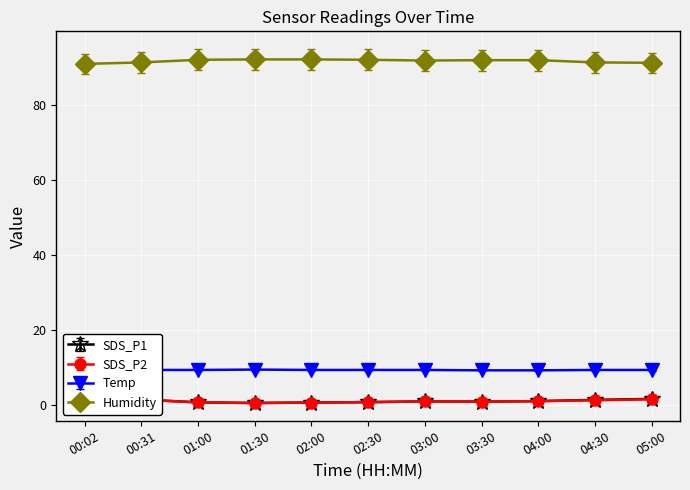

What position from the left is 04:30?

10